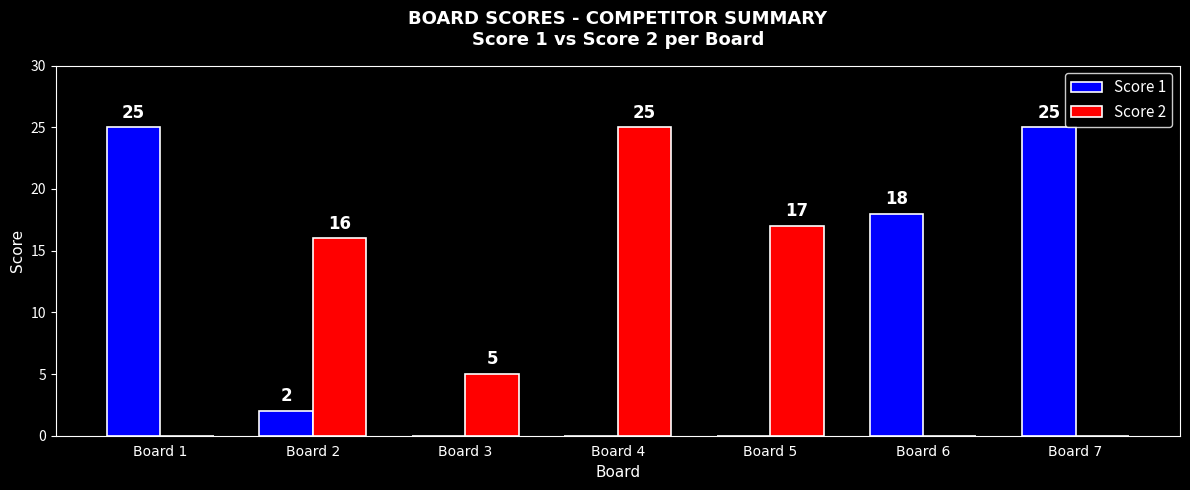

What is the total value across all series at Board 4?

25